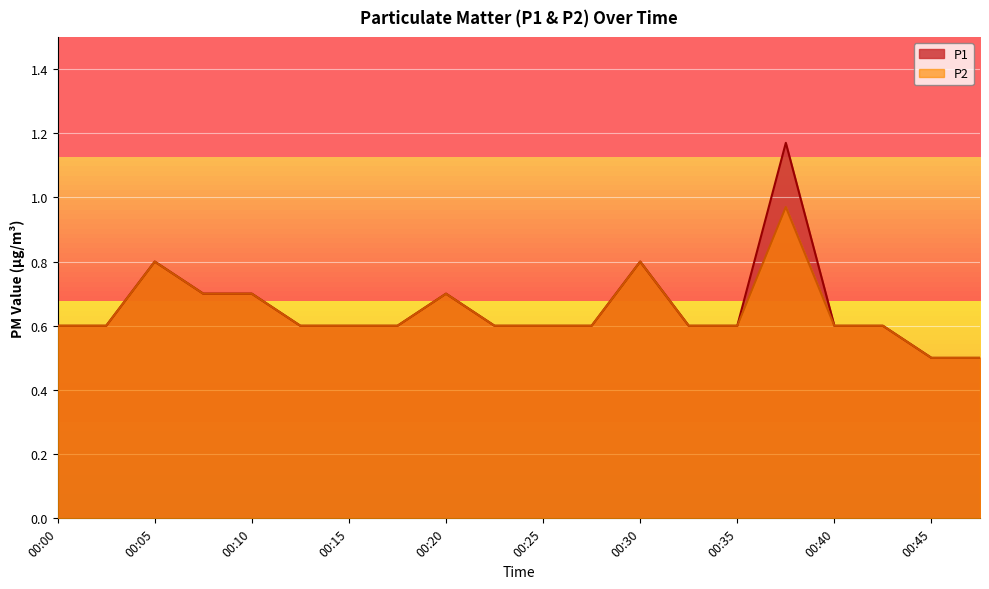

At which label does P2 reach its minimum?

00:45